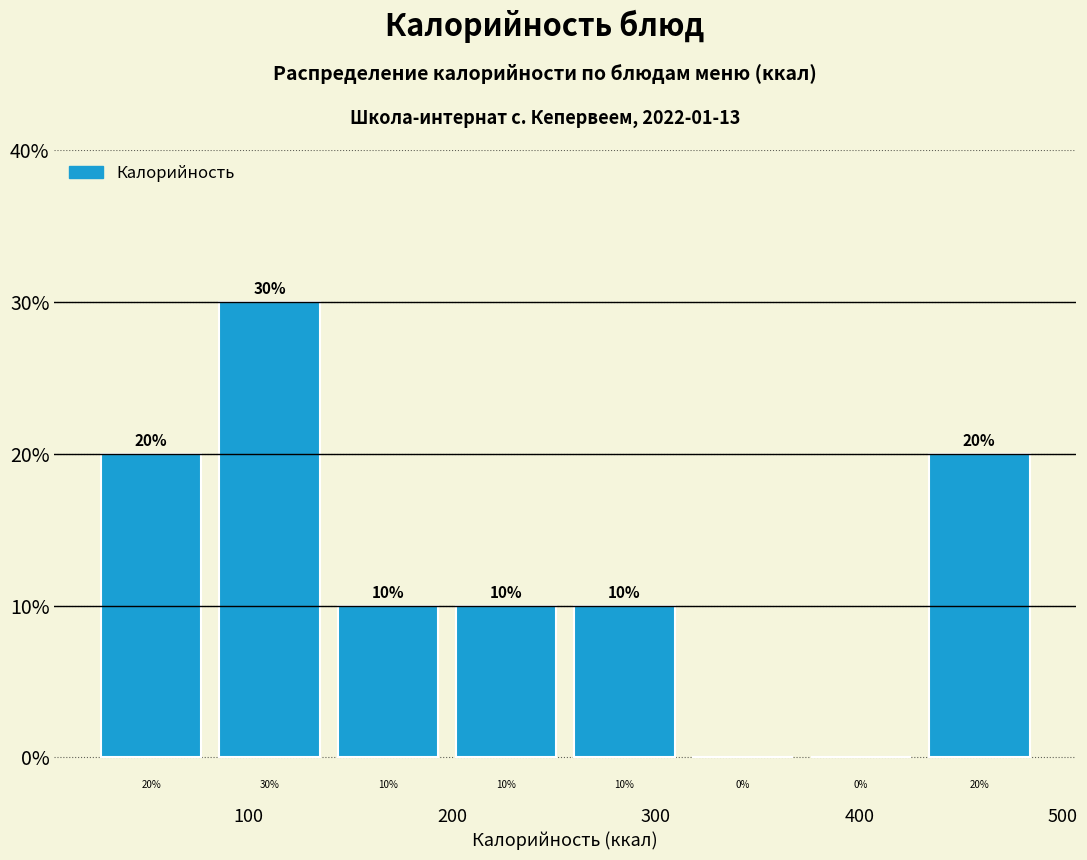

Reading left to right, transcribe this chart: for each bar, give the range it covers on the x-axis and its height. The bar edges are not printed on the chart, so give them approximately, as read against the axis.

20 to 80: 20
80 to 140: 30
140 to 200: 10
200 to 260: 10
260 to 310: 10
310 to 370: 0
370 to 430: 0
430 to 490: 20